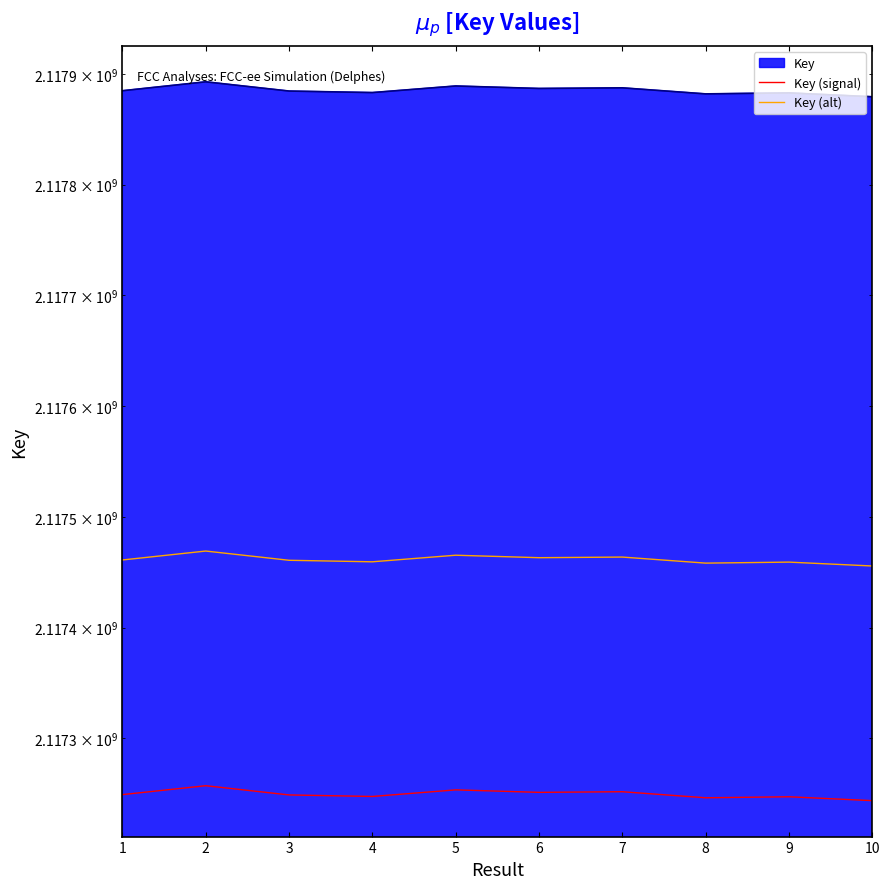

How many interior local valleys does the Key (signal) series have?

3